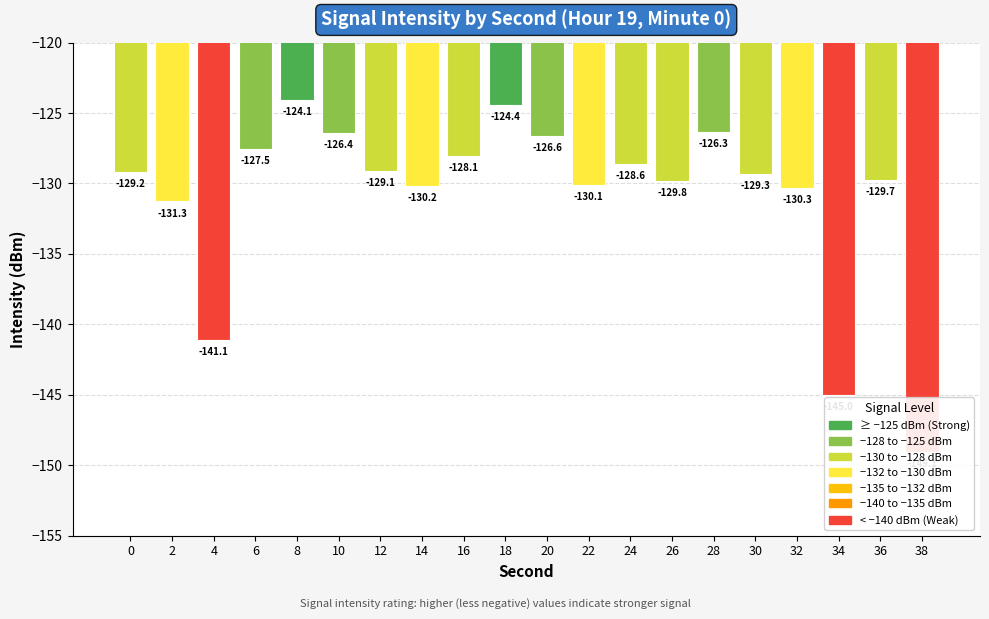

Reading left to right, list all the values displayed in this chart.

-129.2	-131.3	-141.1	-127.5	-124.1	-126.4	-129.1	-130.2	-128.1	-124.4	-126.6	-130.1	-128.6	-129.8	-126.3	-129.3	-130.3	-145.0	-129.7	-149.1